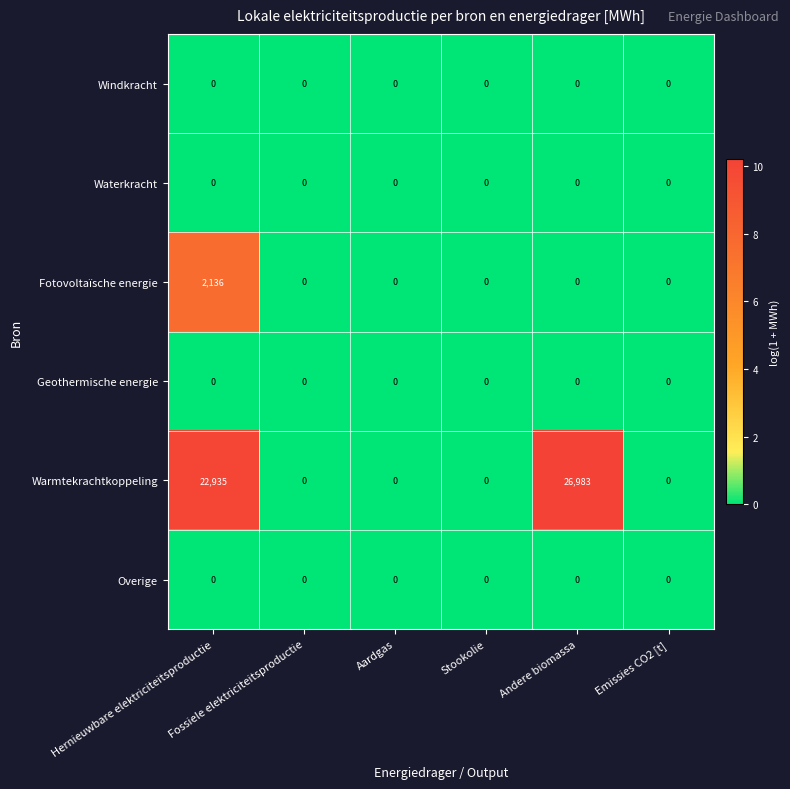

Which series has the widest spread of values?

Warmtekrachtkoppeling